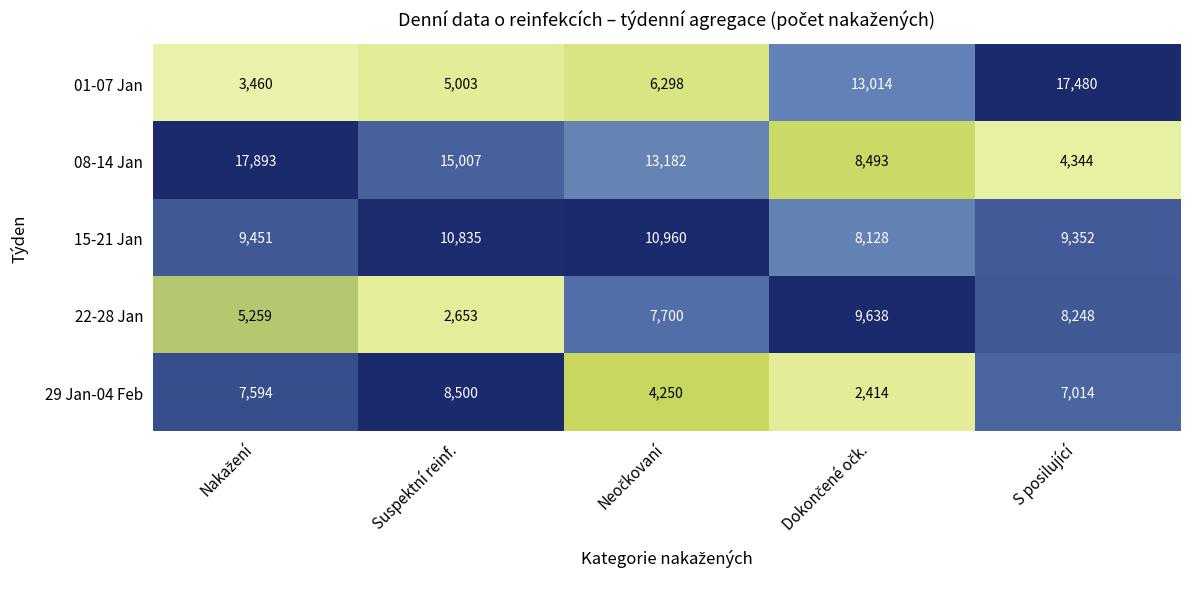

How many data points does each series have?

5